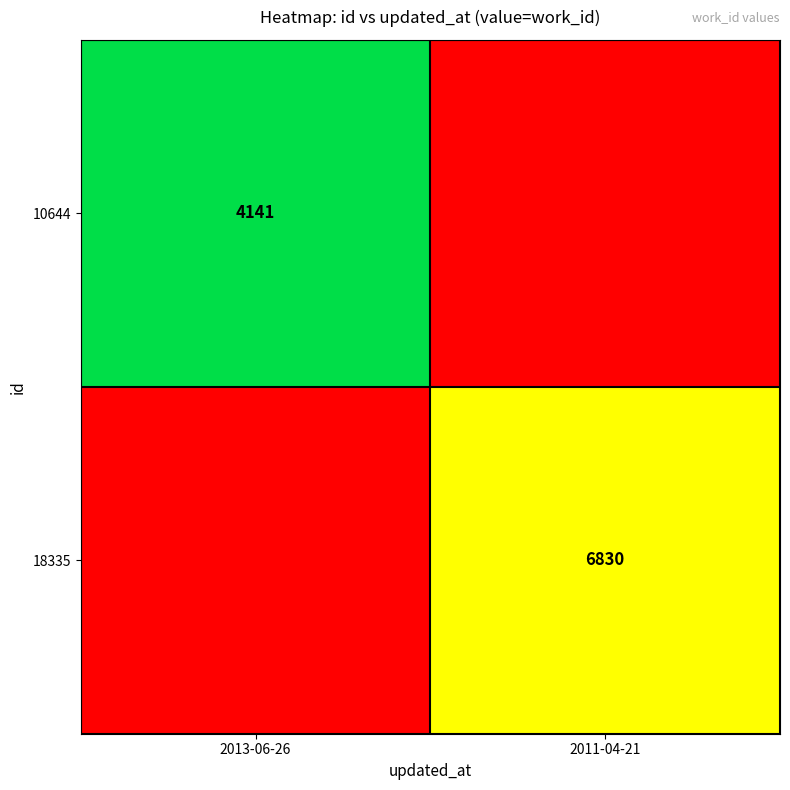

Is it true that 10644 equals 1427 at 2013-06-26?

False